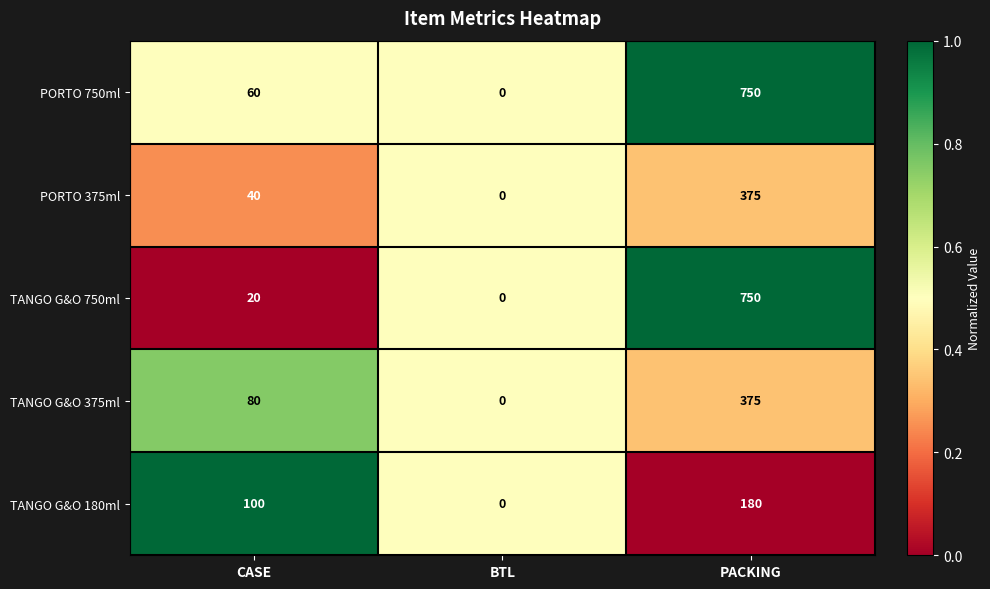

Reading right to left, what are all the values shown in this chart?

PORTO 750ml: PACKING=750	BTL=0	CASE=60
PORTO 375ml: PACKING=375	BTL=0	CASE=40
TANGO G&O 750ml: PACKING=750	BTL=0	CASE=20
TANGO G&O 375ml: PACKING=375	BTL=0	CASE=80
TANGO G&O 180ml: PACKING=180	BTL=0	CASE=100